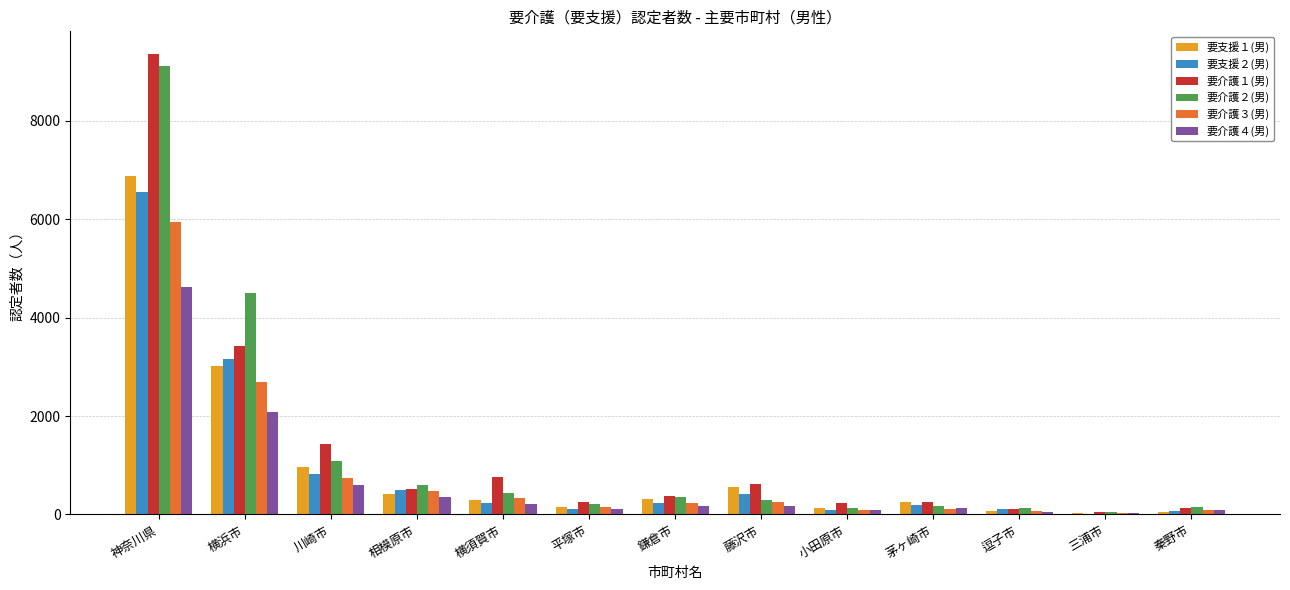

What is the sum of the 要介護１(男) values at 相模原市 and 鎌倉市?

902